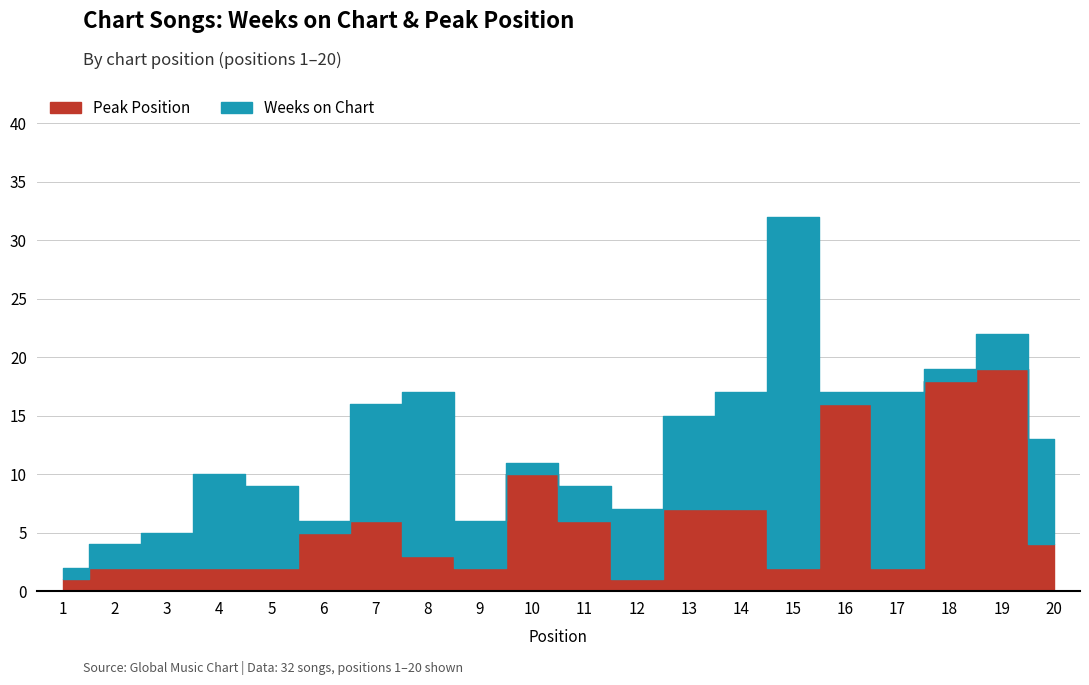

What is the difference between the second highest and minimum values in the Weeks on Chart series?

14